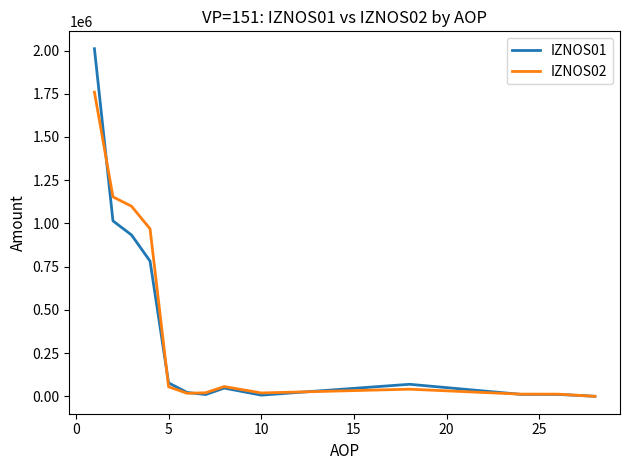

How many distinct data groups are displayed?

2